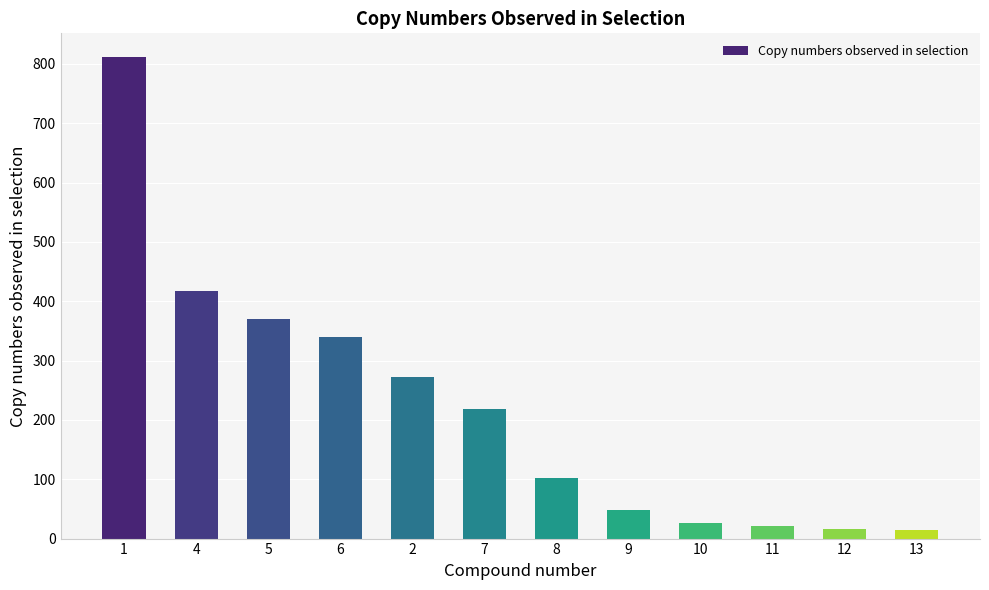

Approximately how many times larger is the value at 12 compared to 10?

0.6